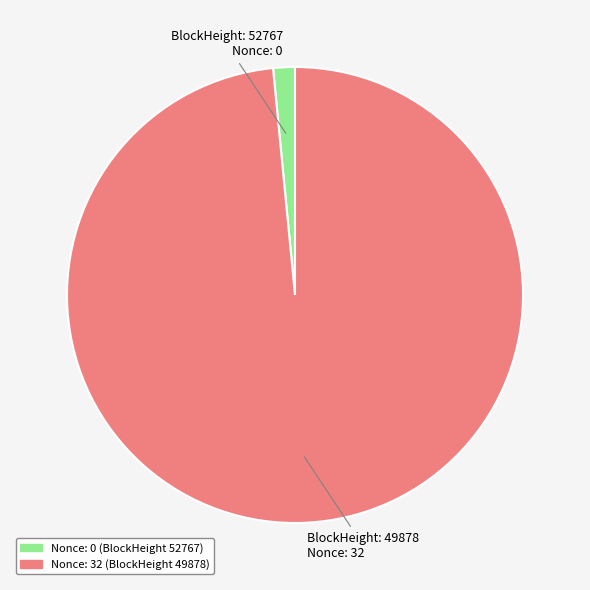

Does any single category account for the majority?

Yes